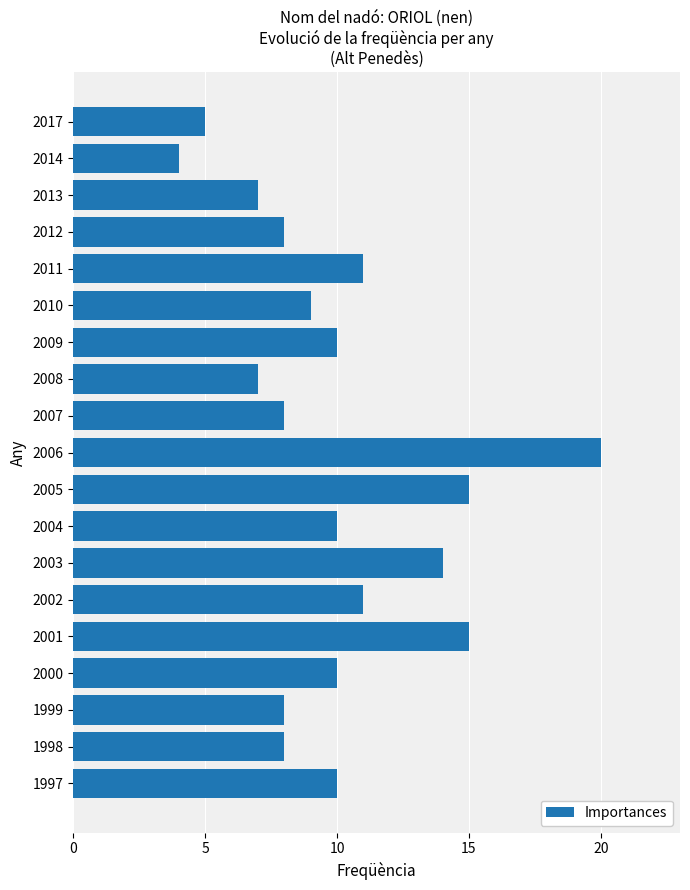

Which has a higher value, 2003 or 2011?

2003